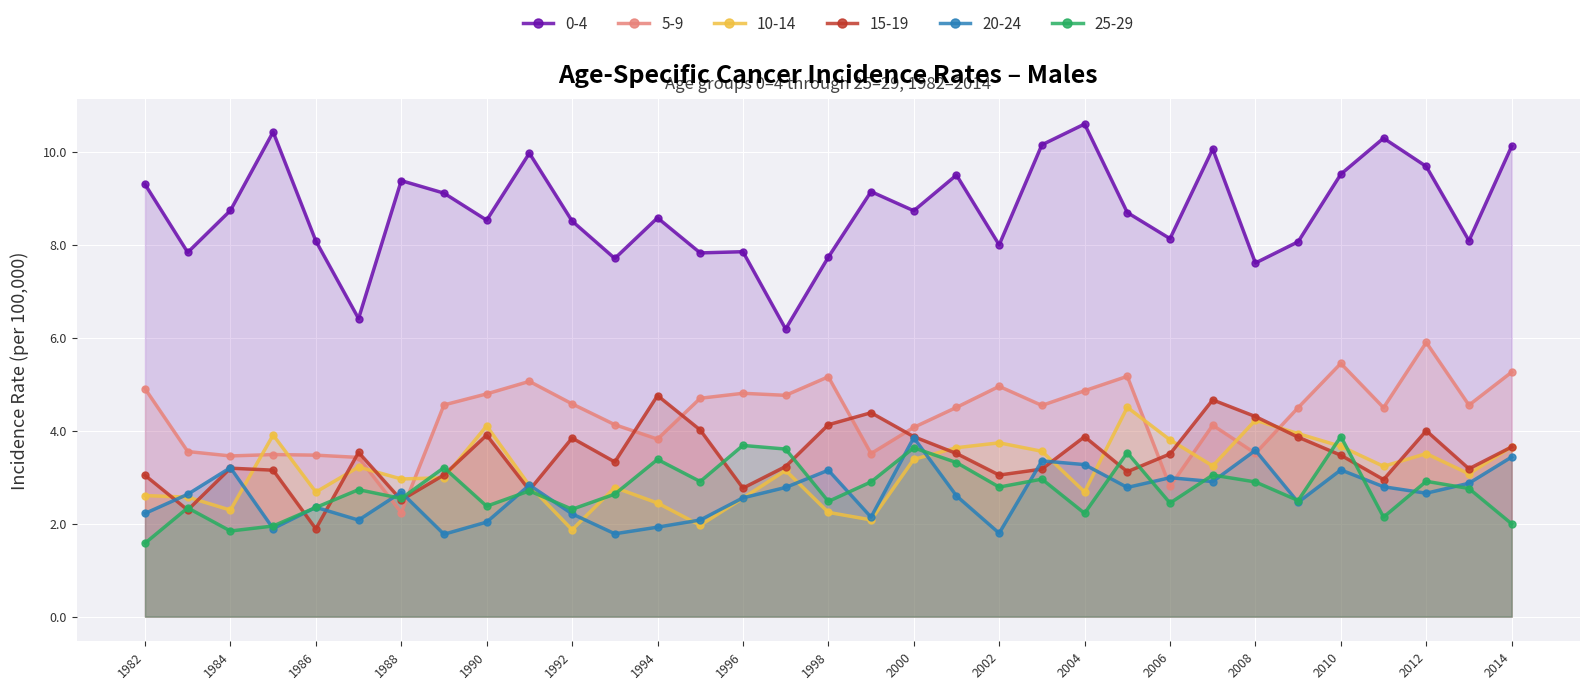

In 5-9, how many points are lower than both neighbors (excluding endpoints)?

10